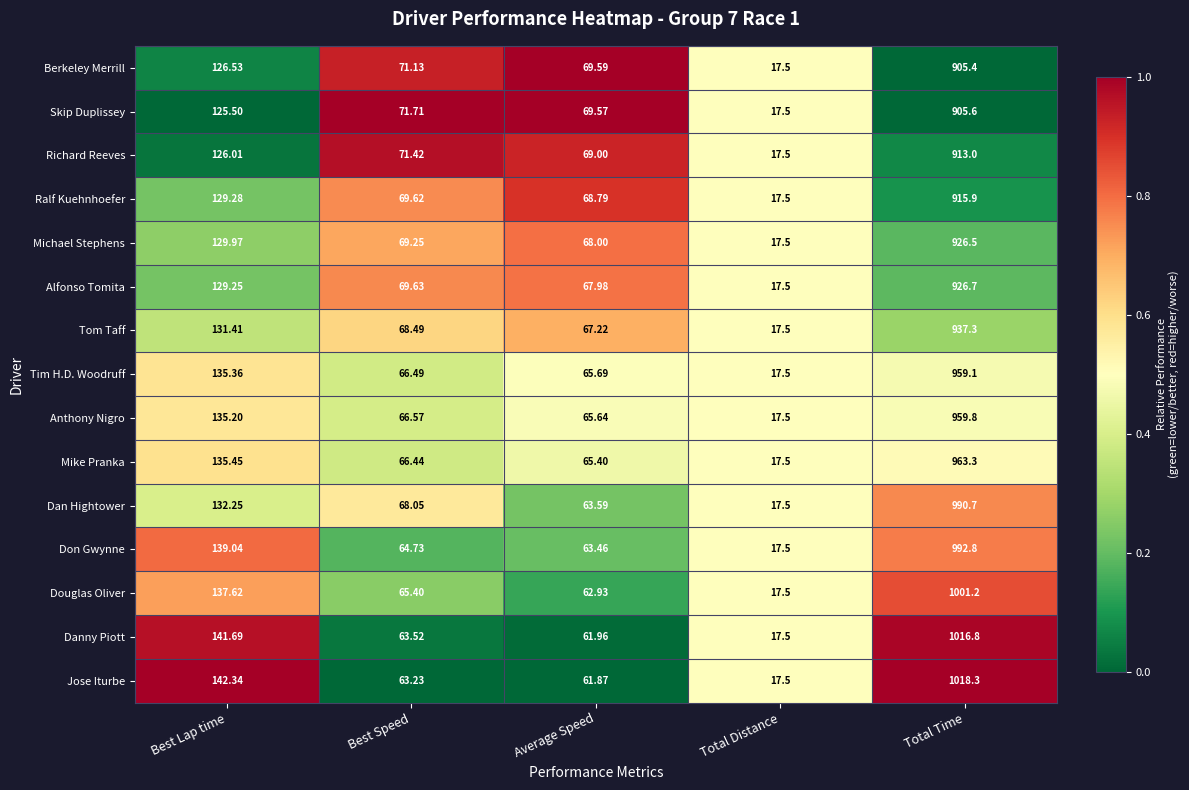

What is the difference between the highest and lowest values at Best Lap time?

16.8